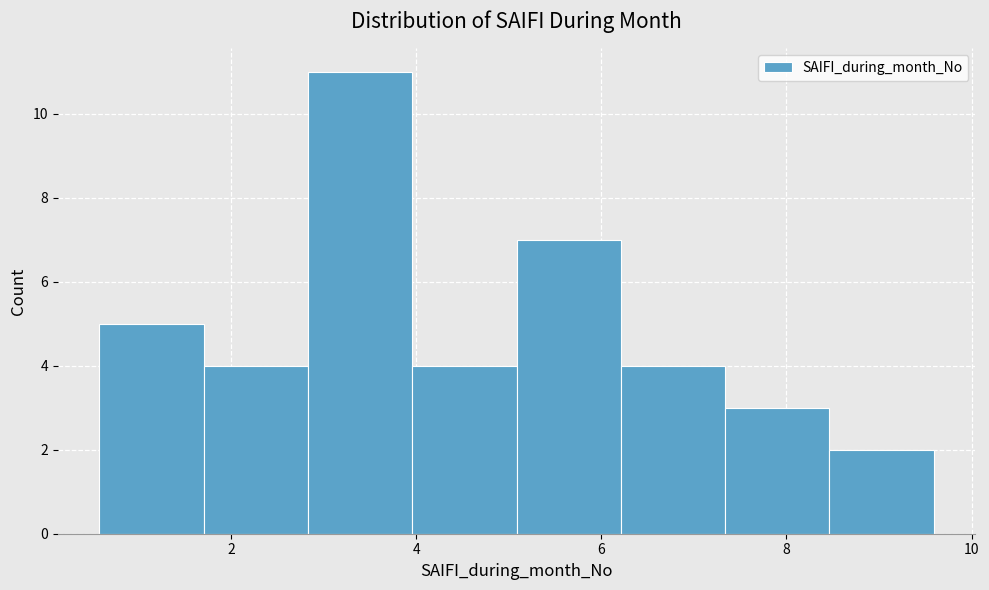

How tall is the bar that spans 7.4 to 8.4 on the x-axis? Neither the bar edges nor the heights are printed on the chart, so give them approximately, as read against the axes.

3